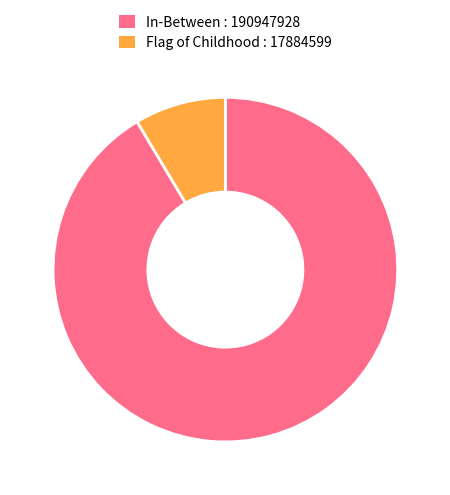

Does any single category account for the majority?

Yes